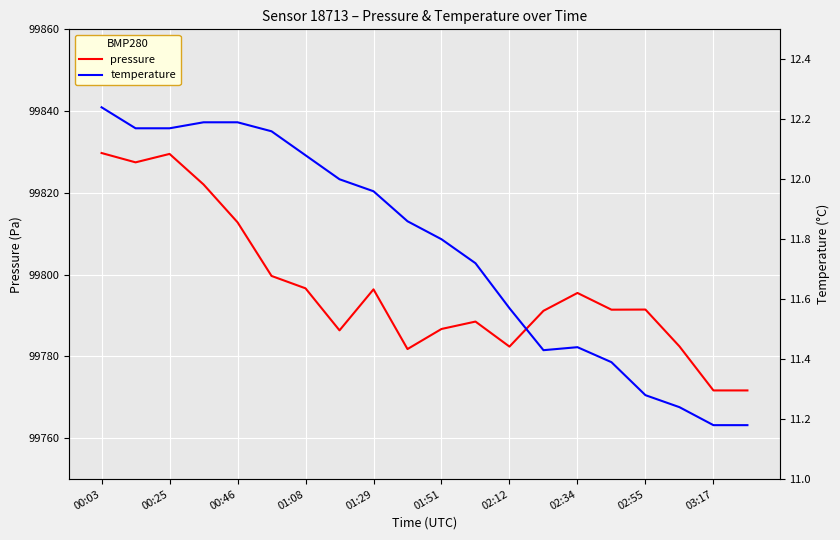

True or false: pressure has a value of 173976.0 at 01:51.

False